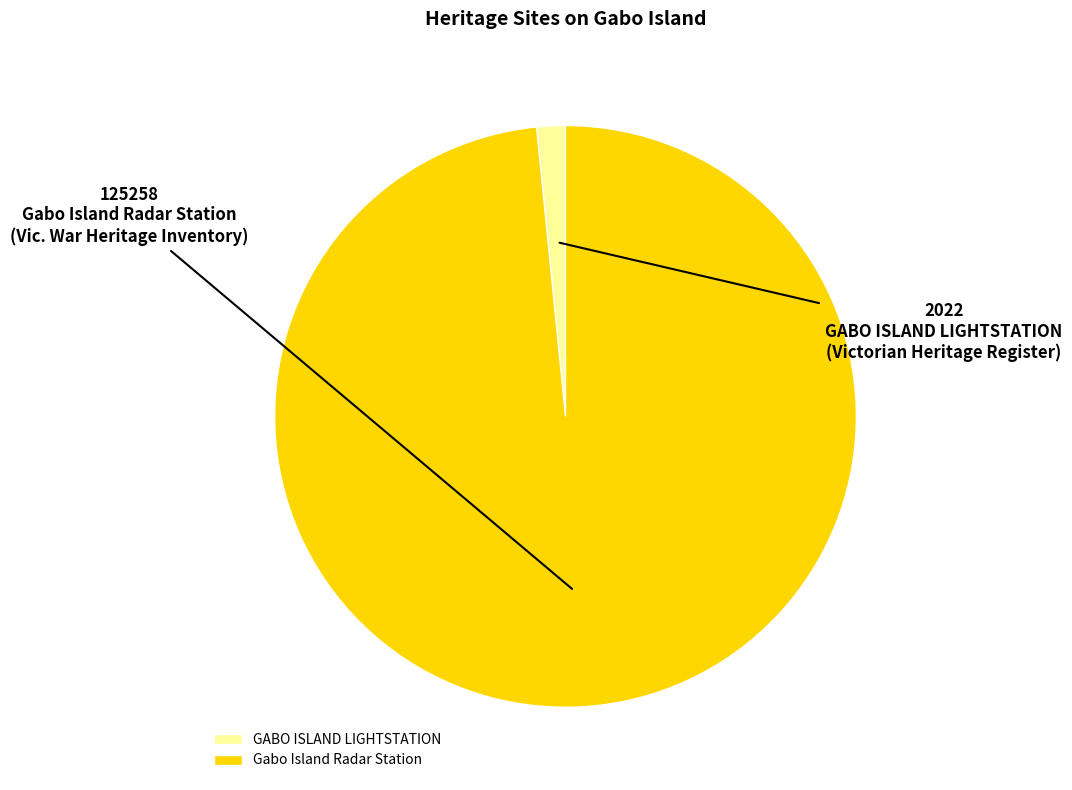

How many segments does this pie chart have?

2